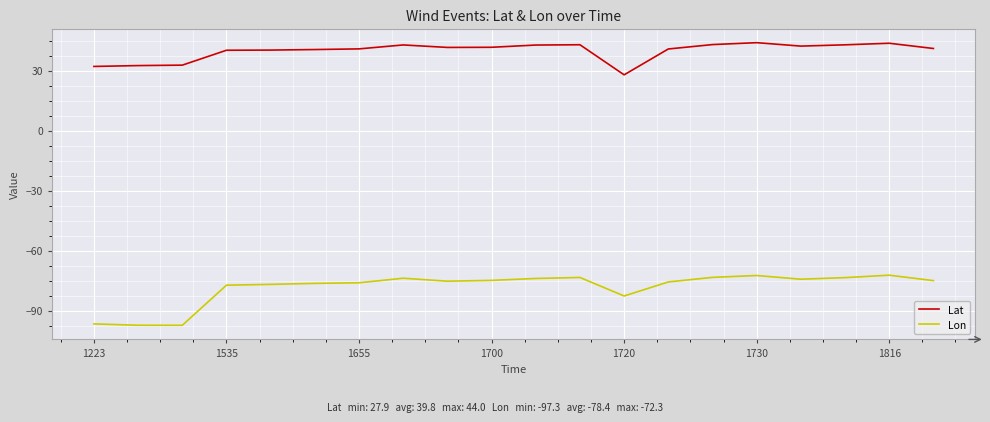

At how many categories does at least one series exceed -12?

20